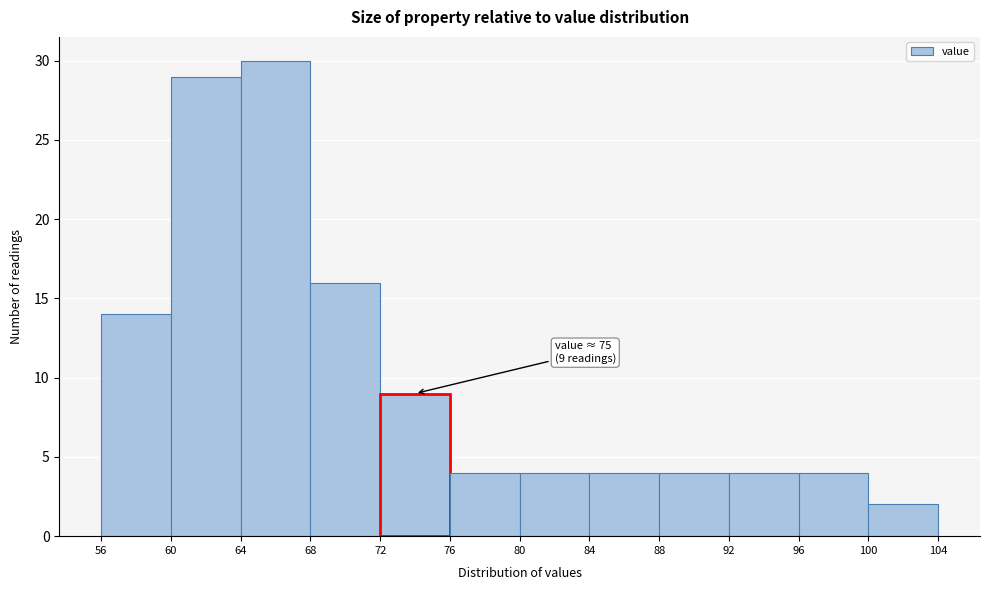

Which range on the x-axis has the tallest bar?

64 to 68